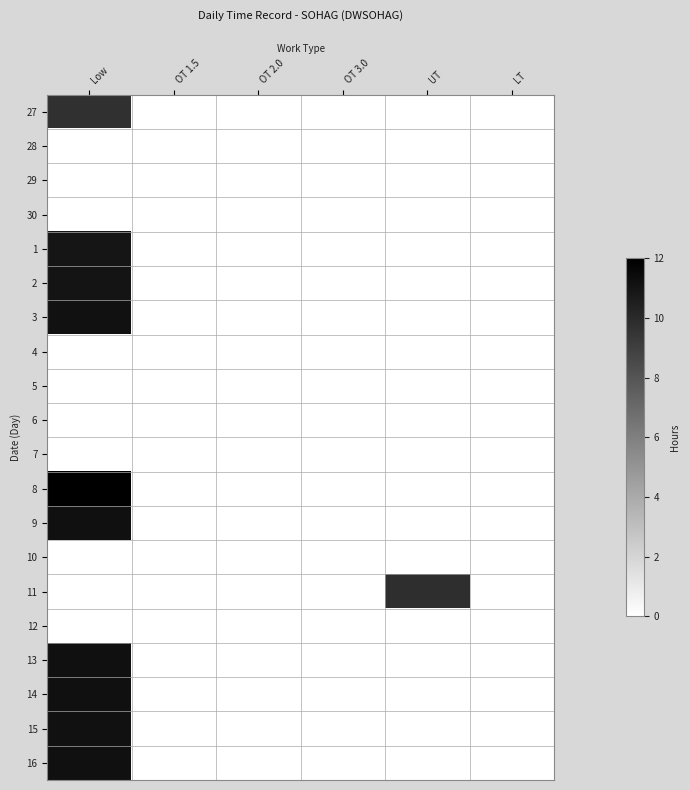

Rank the series by their maximum value, from lowest to highest.

28, 29, 30, 4, 5, 6, 7, 10, 12, 27, 11, 1, 2, 3, 15, 16, 9, 13, 14, 8